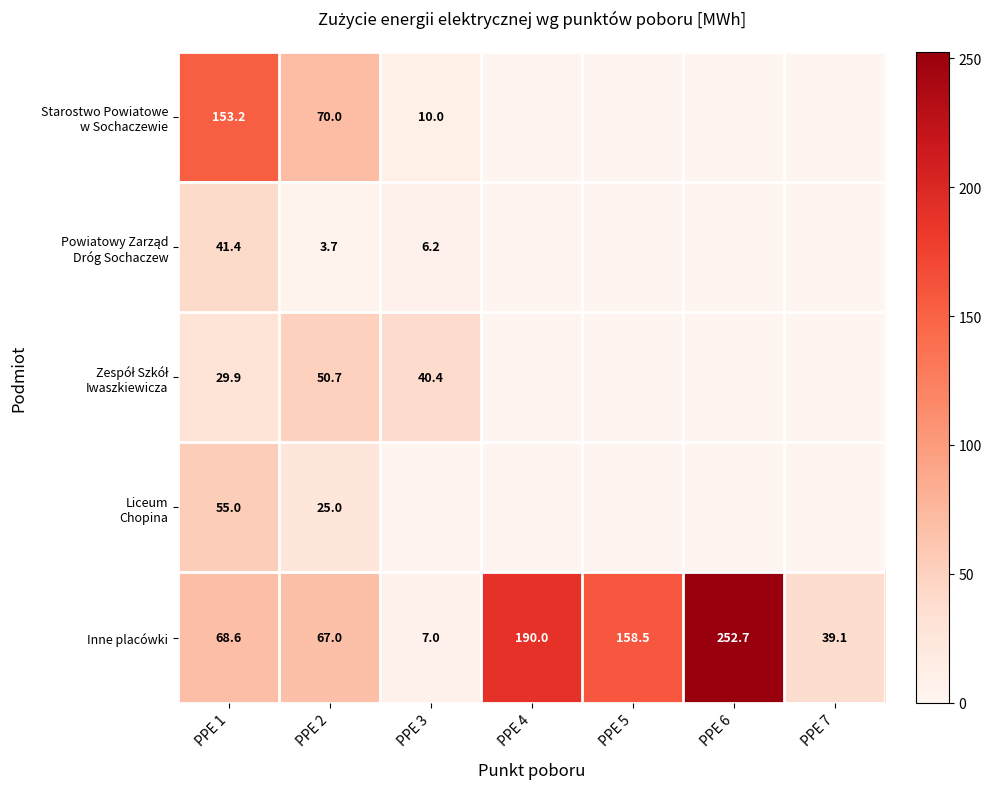

Is it true that Inne placówki equals 11.7 at PPE 3?

False